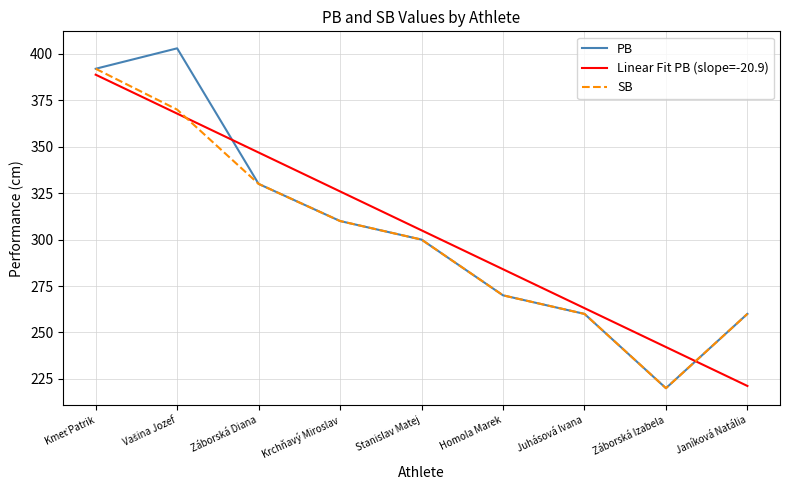

True or false: Linear Fit PB (slope=-20.9) and PB intersect in this chart.

True